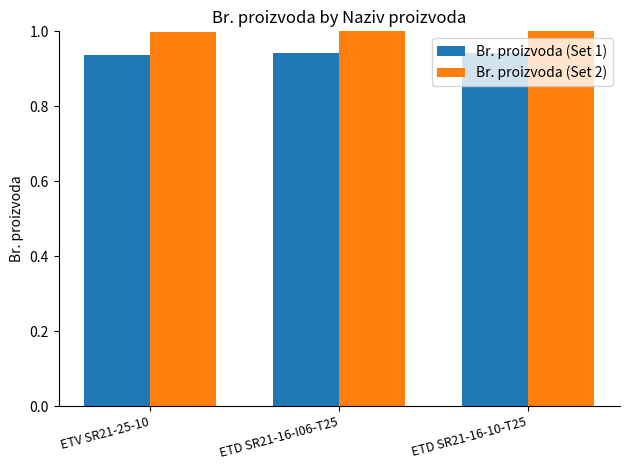

What is the average value of the Br. proizvoda (Set 2) series?

1.0